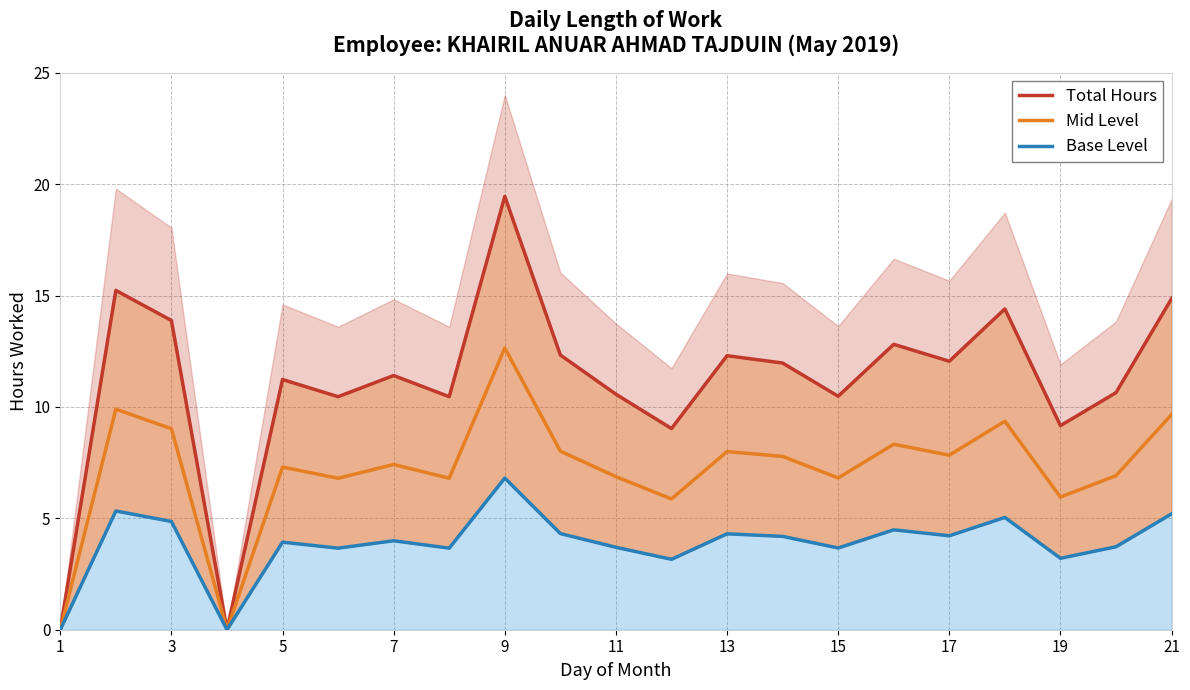

In Total Hours, how many points are lower than both neighbors (excluding endpoints)?

7